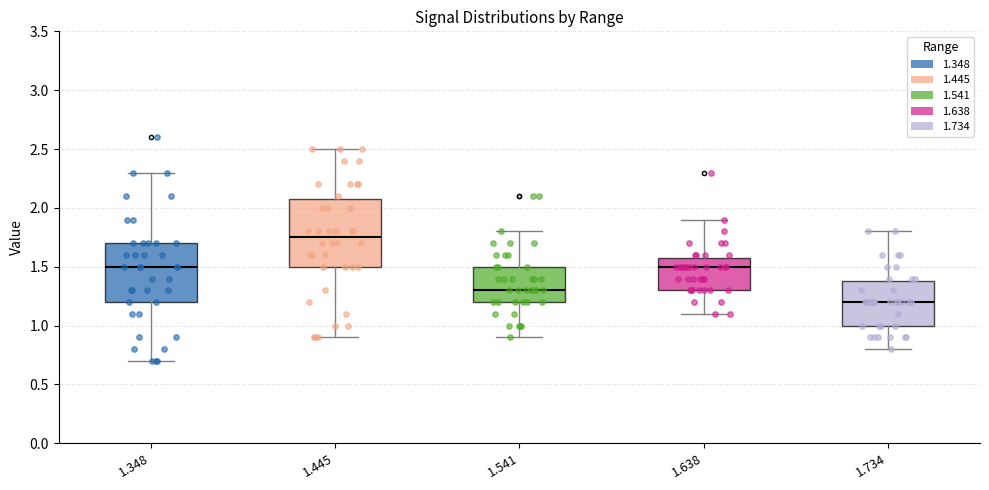

Comparing the boxes themselves (not the whiskers), which one is the tallest?

1.445